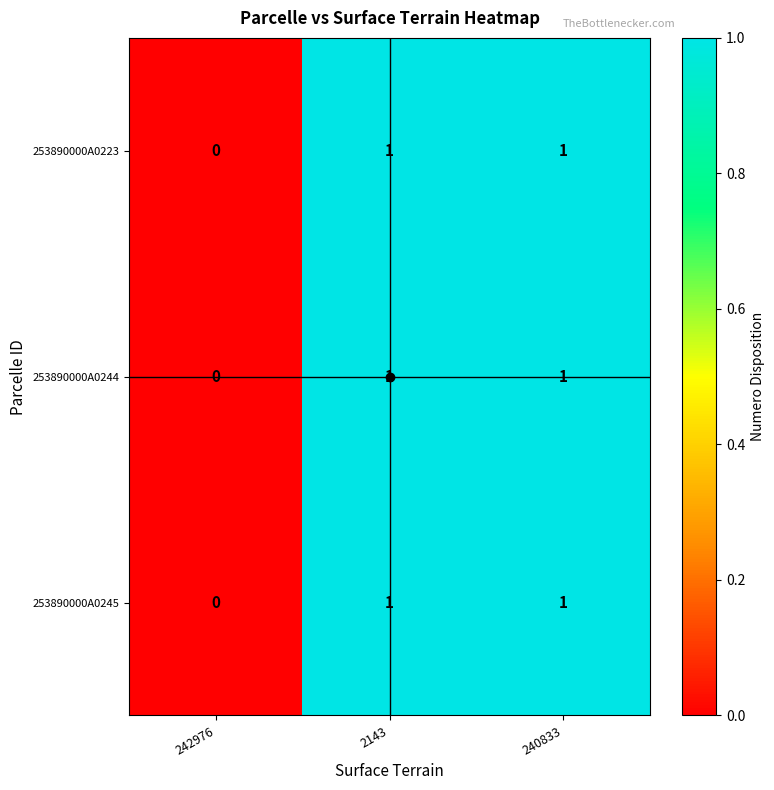

Is it true that 253890000A0244 equals 1 at 2143?

True